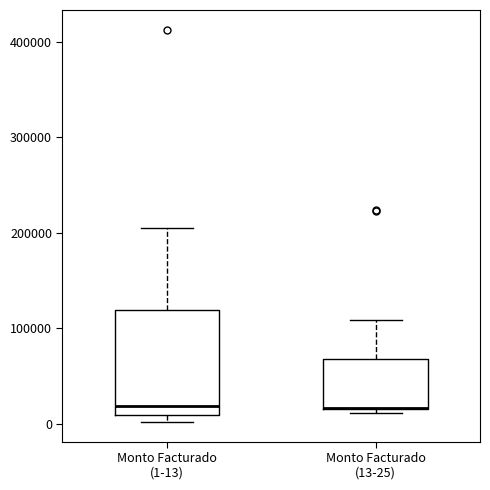

Where is the upper edge of the box for Monto Facturado (13-25) on the y-axis? The values are not printed on the chart, so give them approximately, as read against the axis.

70000